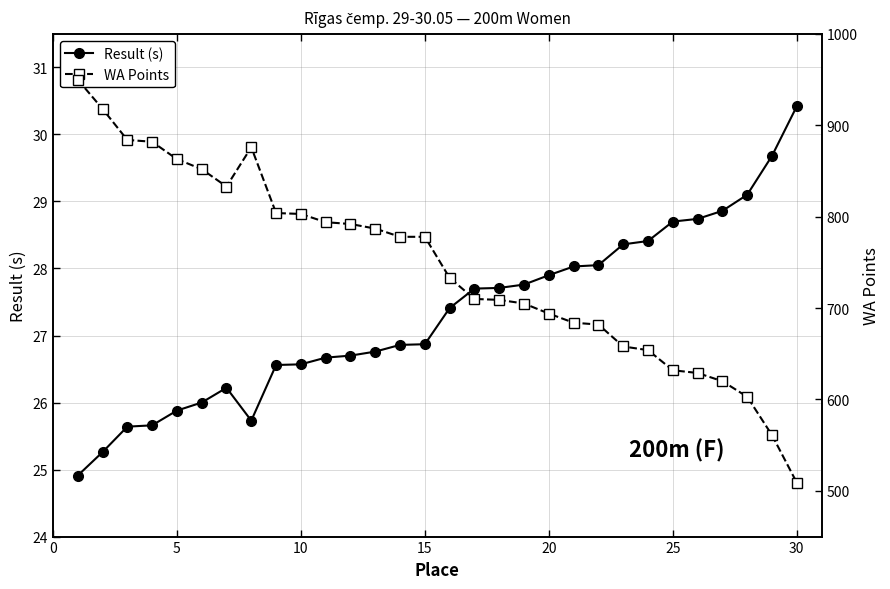

How many values in the Result (s) series are below 27?

15